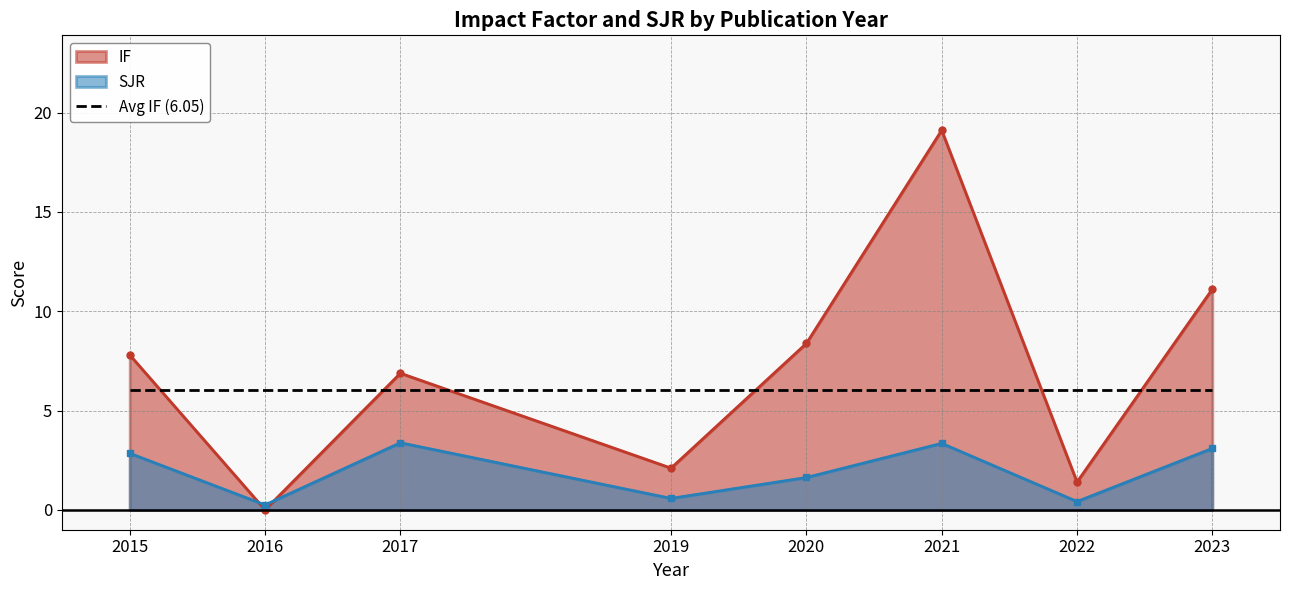

Which label corresponds to the largest value in the chart?

2021